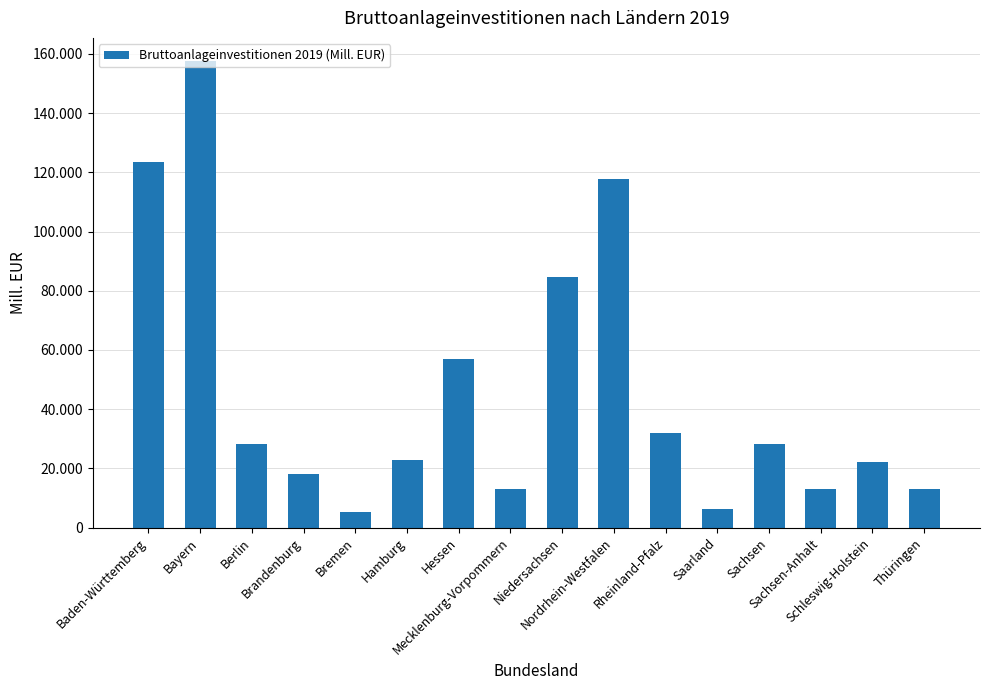

At which label is the value closest to 81372?

Niedersachsen